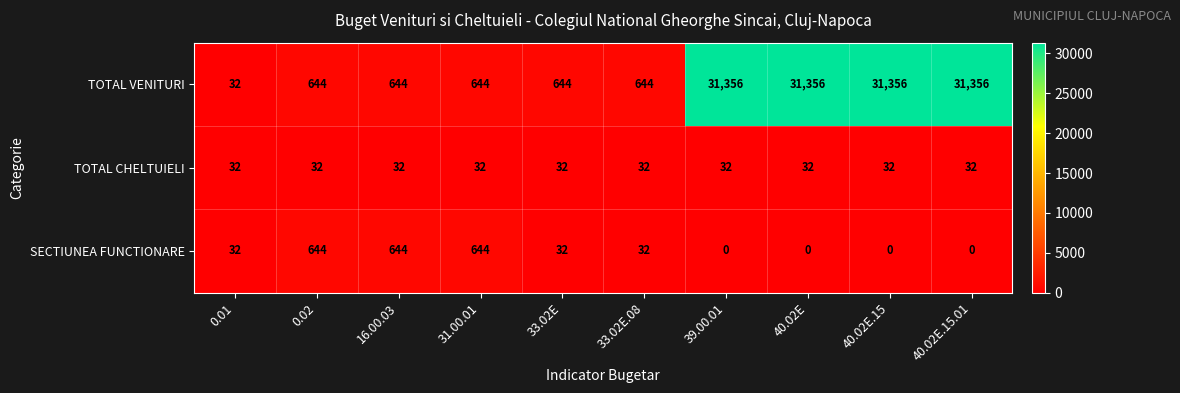

What is the spread (max minus min) of values at 40.02E.15?

31356